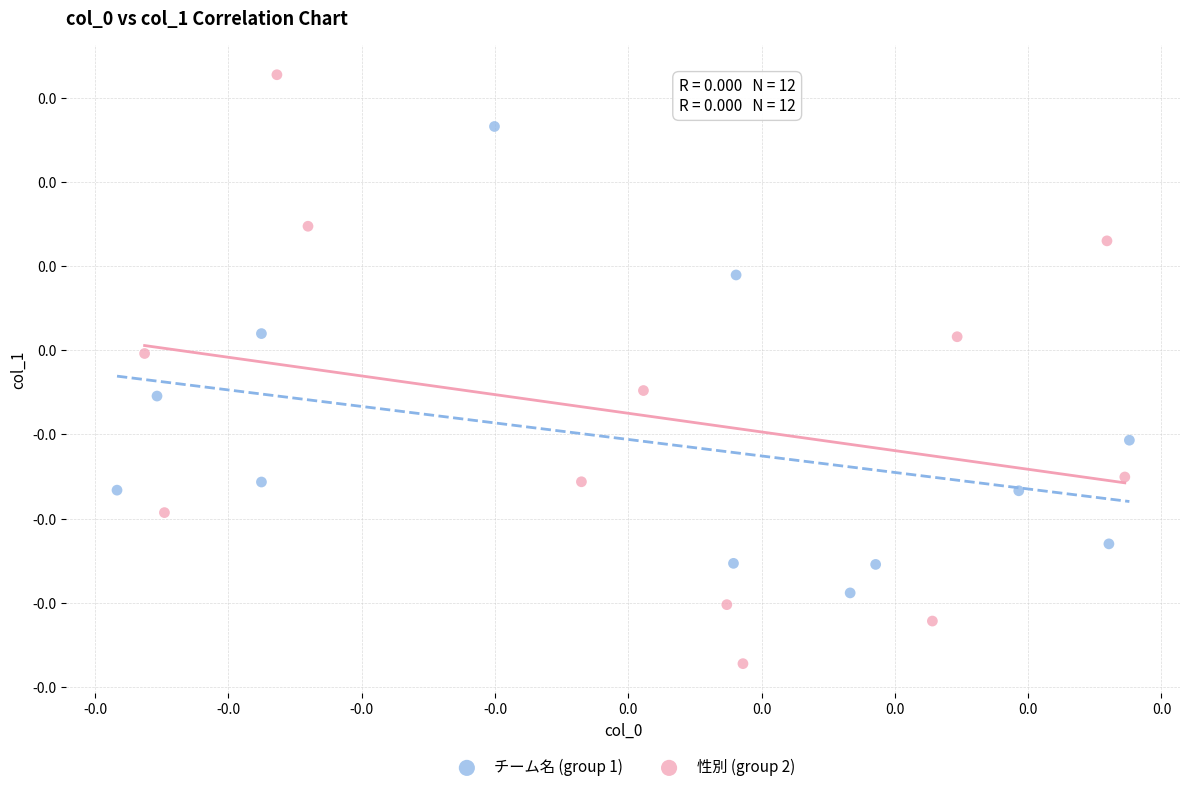

What are all the series names shown in the legend?

チーム名 (group 1), 性別 (group 2)